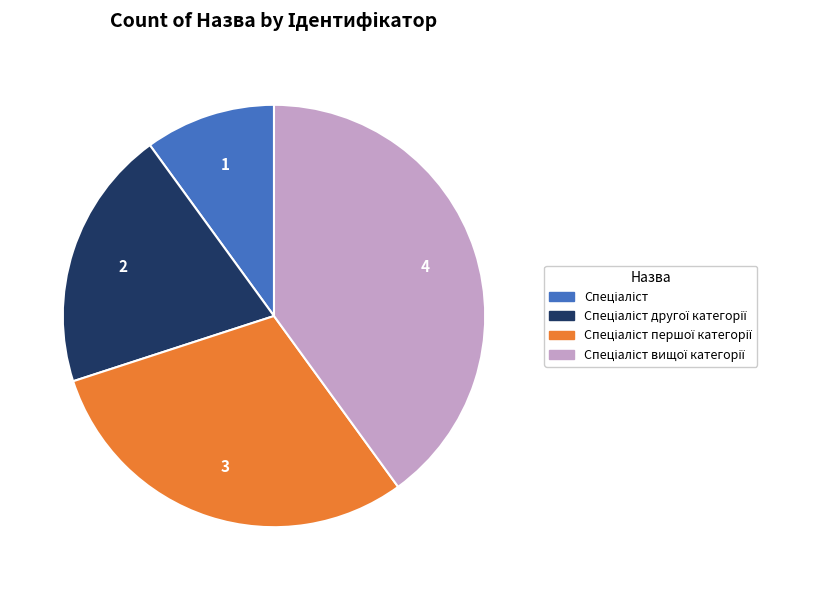

Does any single category account for the majority?

No